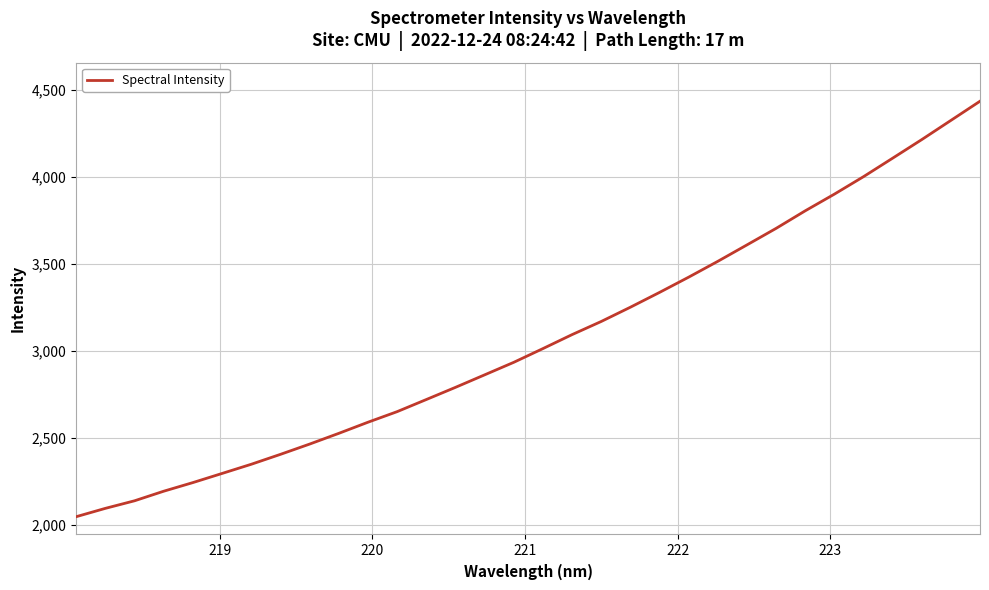

What is the minimum value shown in the chart?

2045.6